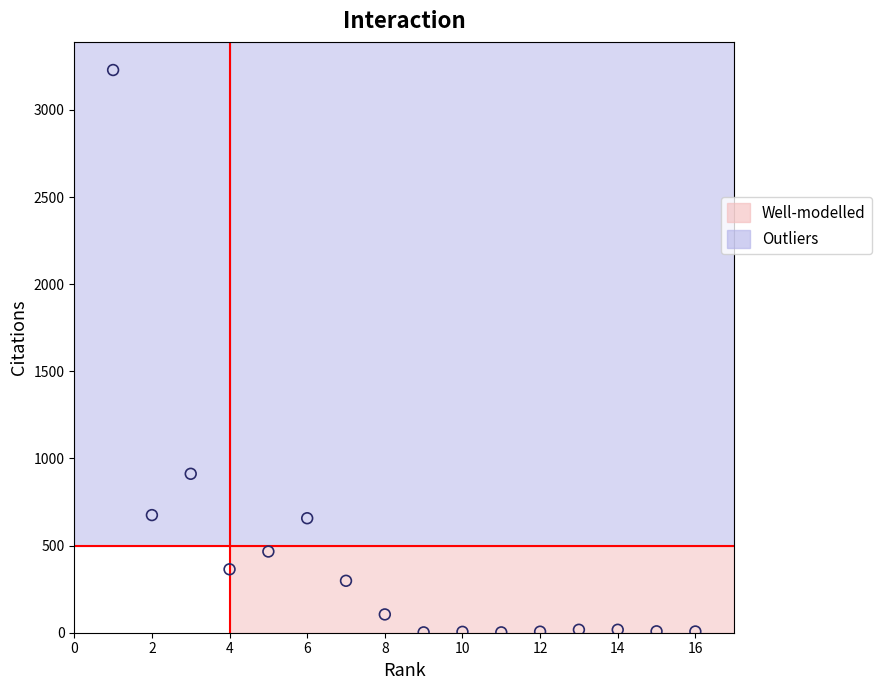

What Y value in the scatter plot is closest to 1615?

912